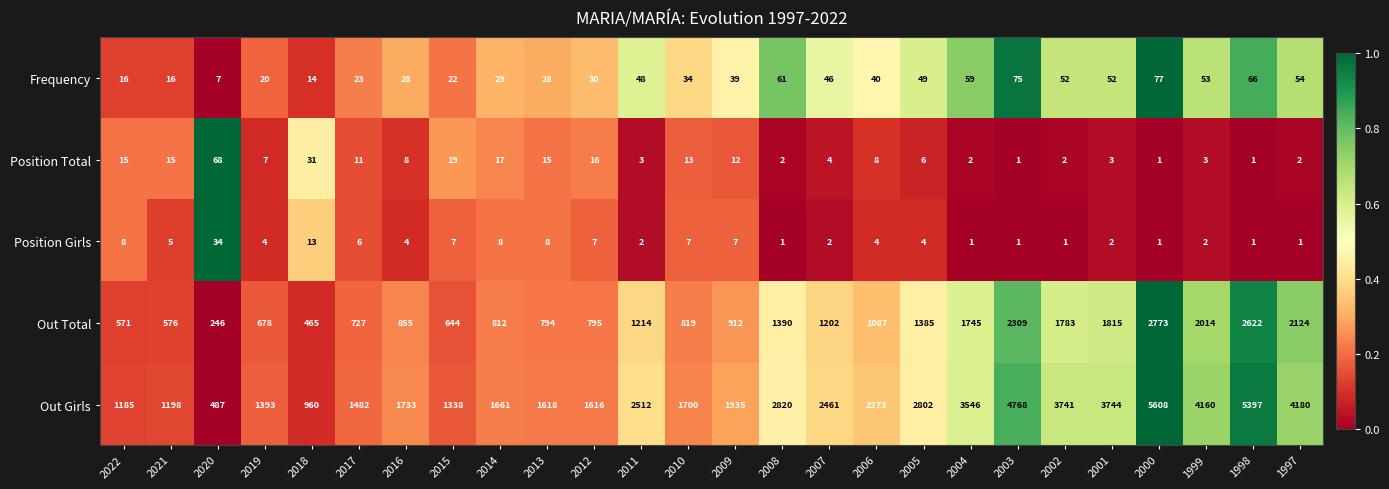

Which series has the largest range (max minus min)?

Out Girls